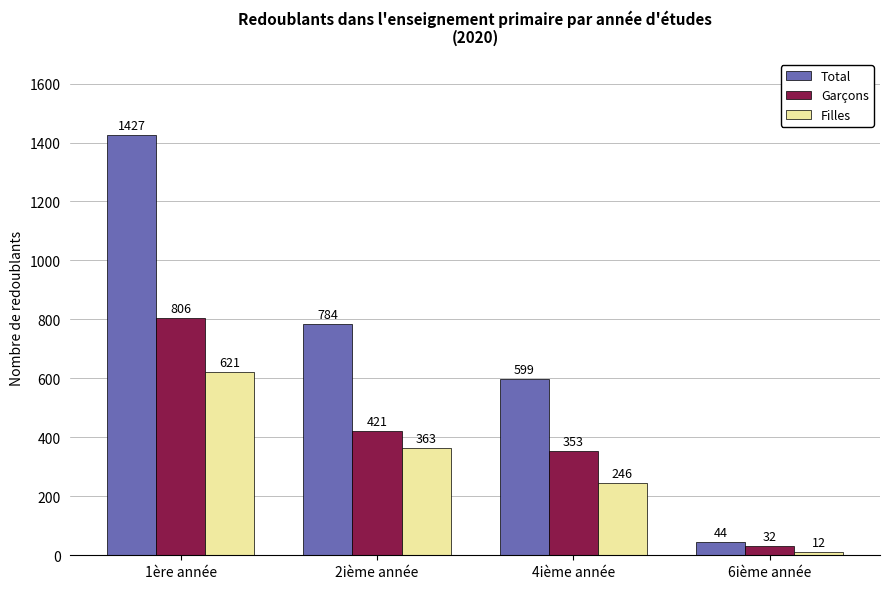

Rank the series by their average value, from highest to lowest.

Total, Garçons, Filles